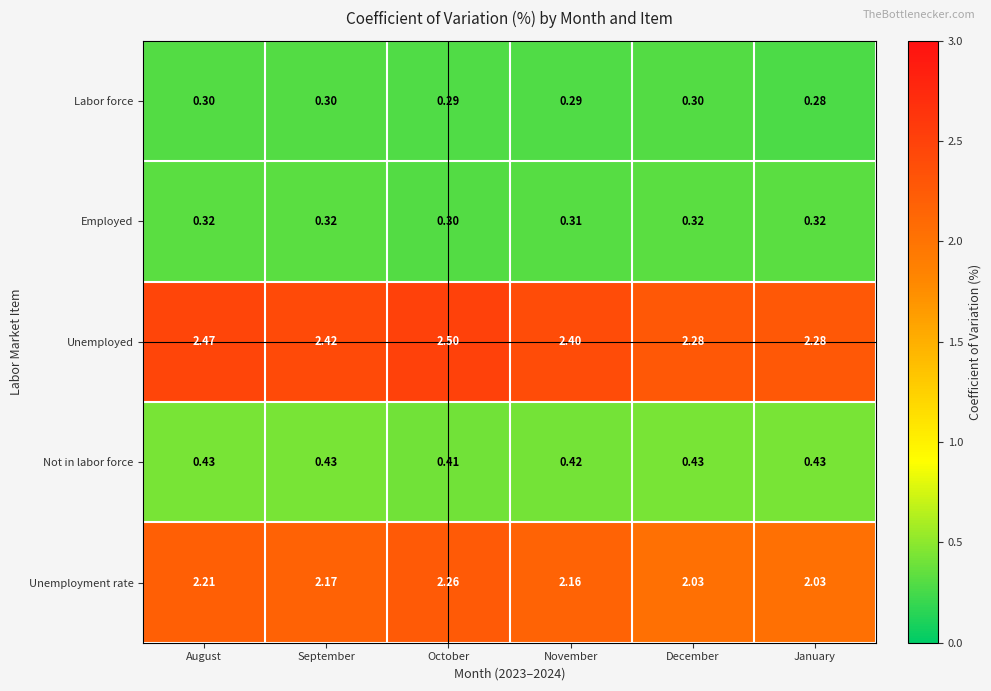

Rank the series at December from lowest to highest value.

Labor force, Employed, Not in labor force, Unemployment rate, Unemployed